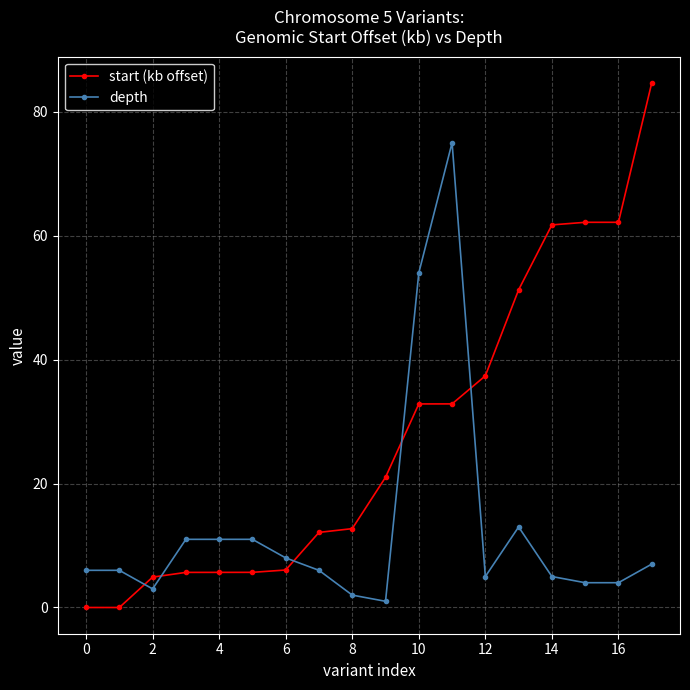

What is the value of the start (kb offset) point at the 12th from the left?

32.9